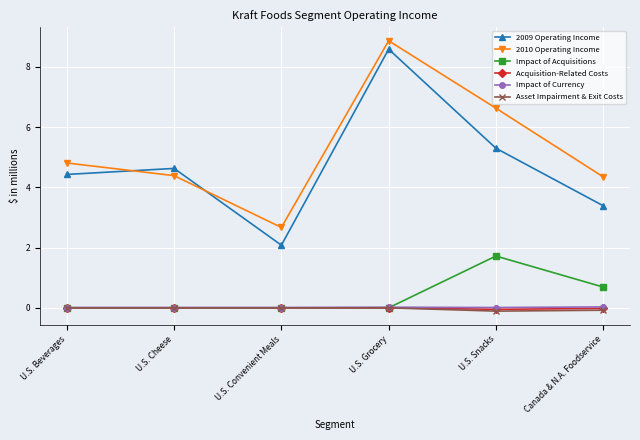

What is the maximum value shown in the chart?

8.9